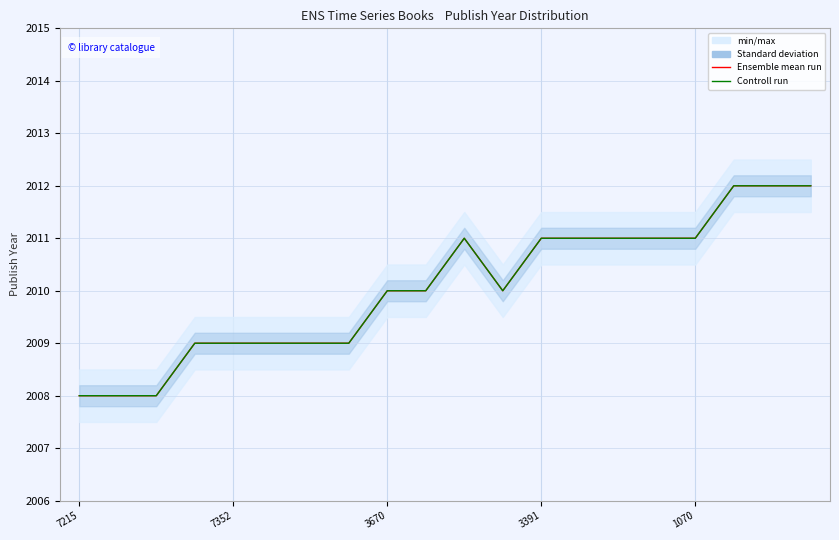

True or false: Controll run has more than 1 points higher than both neighbors.

False